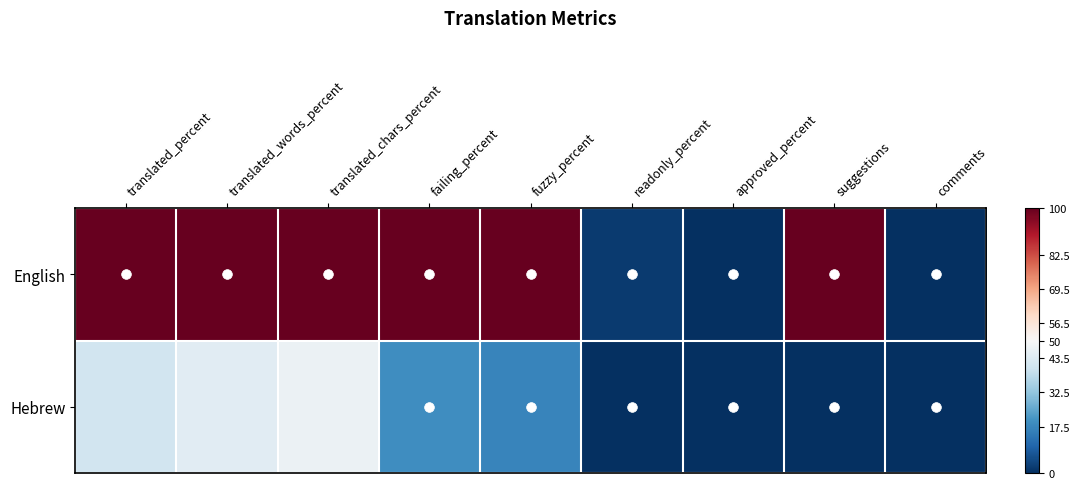

What is the difference between the highest and lowest values at translated_words_percent?

1.1